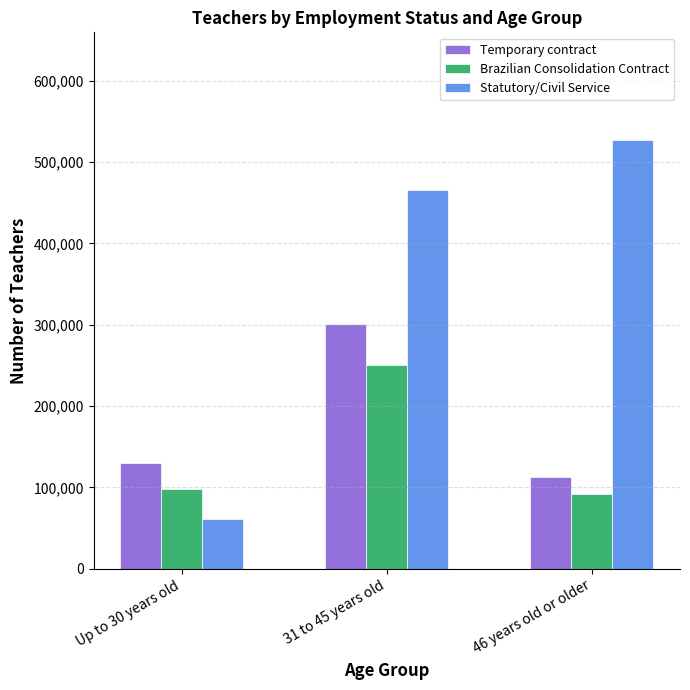

List the series in order of their peak value, highest first.

Statutory/Civil Service, Temporary contract, Brazilian Consolidation Contract